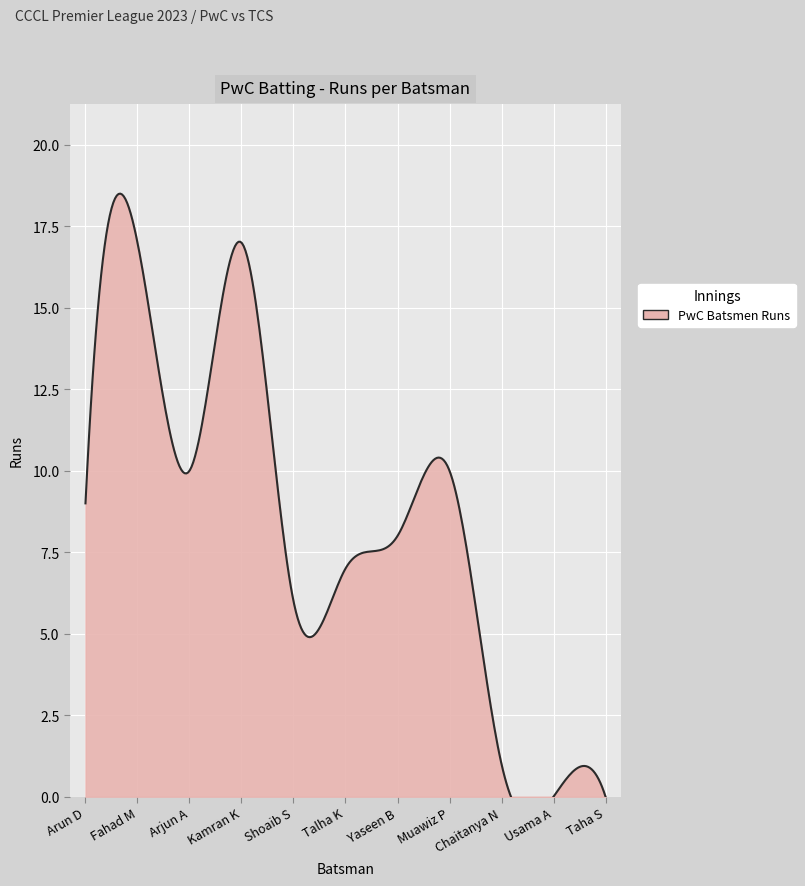

What position from the right is Arjun A?

9